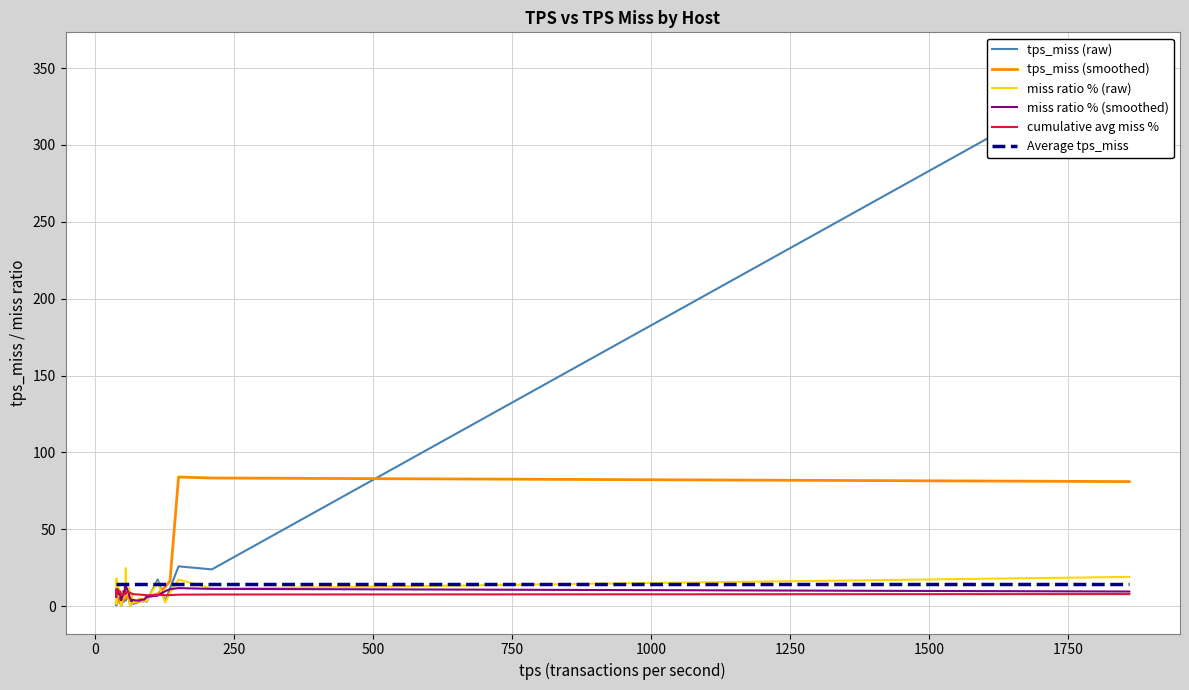

What is the minimum value for Average tps_miss?

14.2